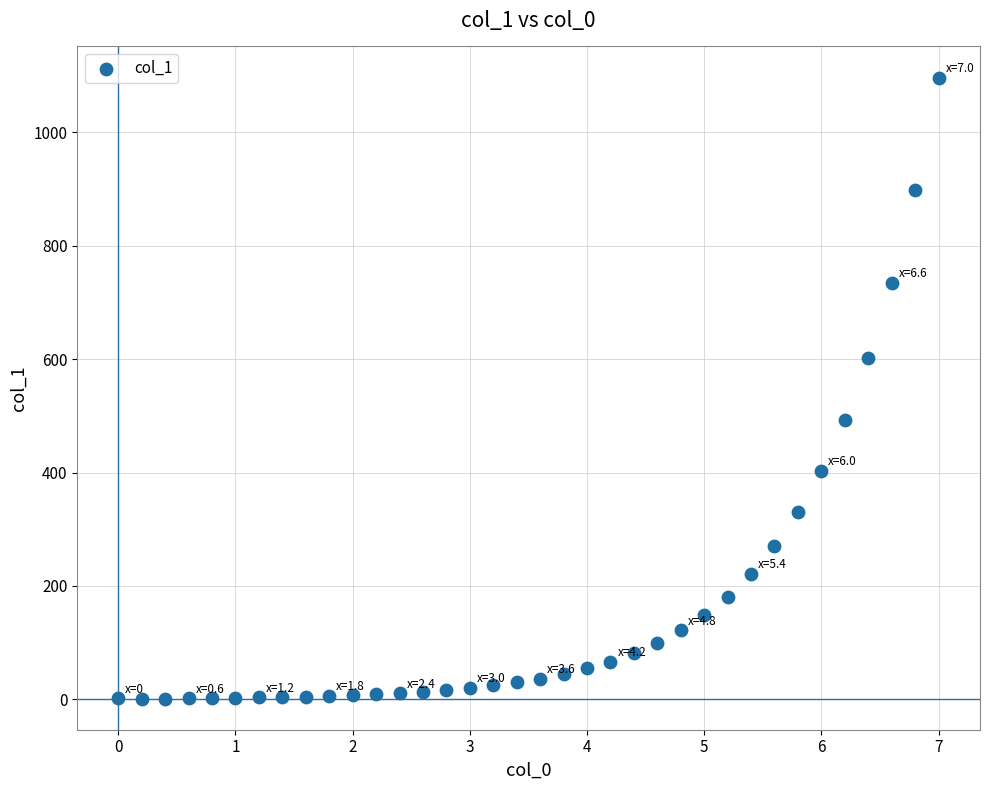

What is the range of Y values (max minus min)?

1095.4